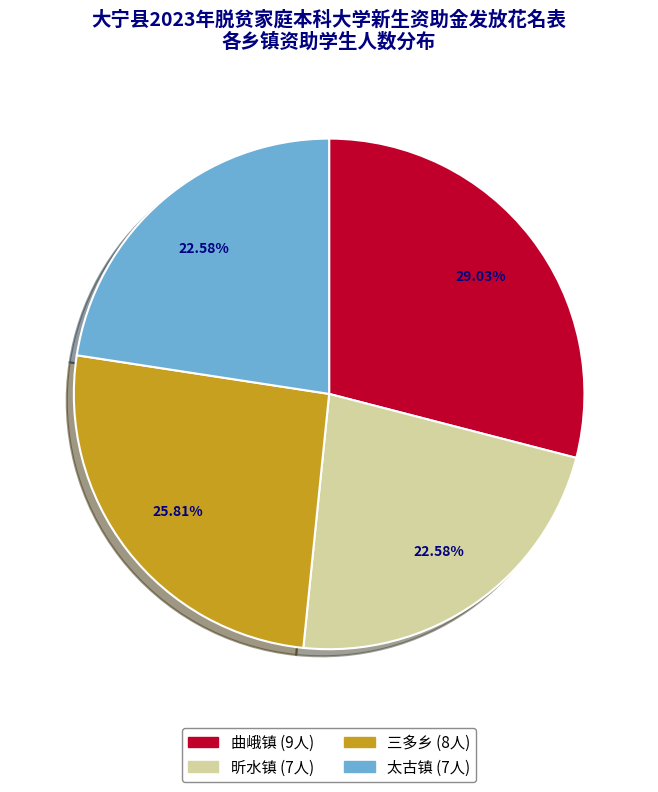

True or false: 昕水镇 accounts for 17% of the total.

False